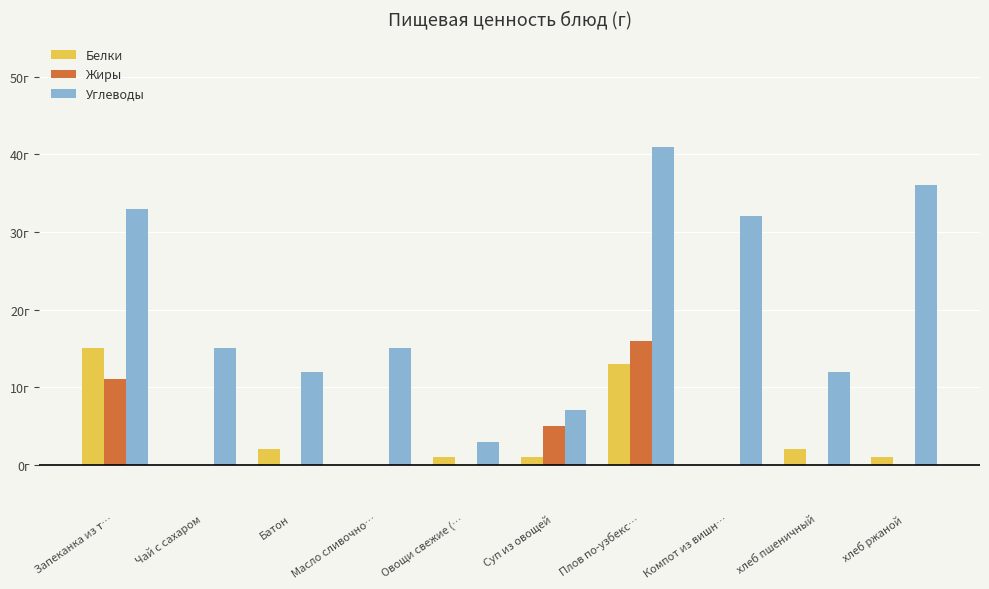

Are the bars horizontal?

No